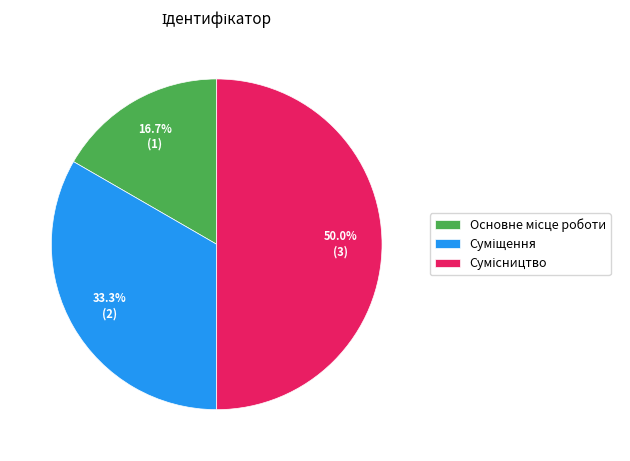

What is the ratio of the value at Сумісництво to the value at Основне місце роботи?

3.0